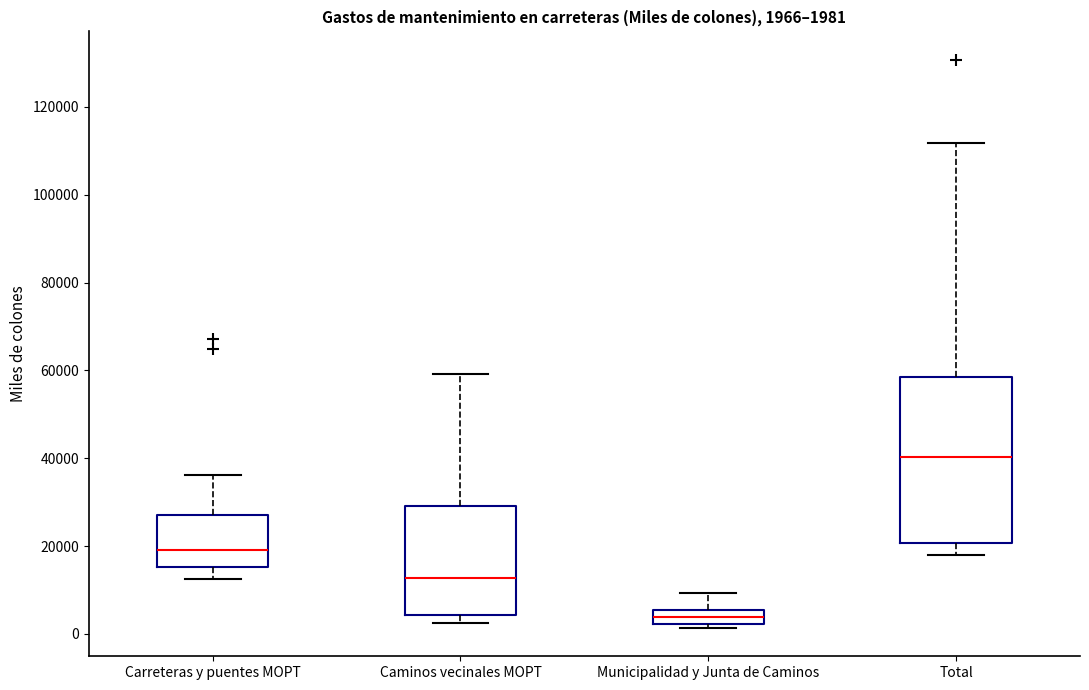

Comparing the boxes themselves (not the whiskers), which one is the tallest?

Total